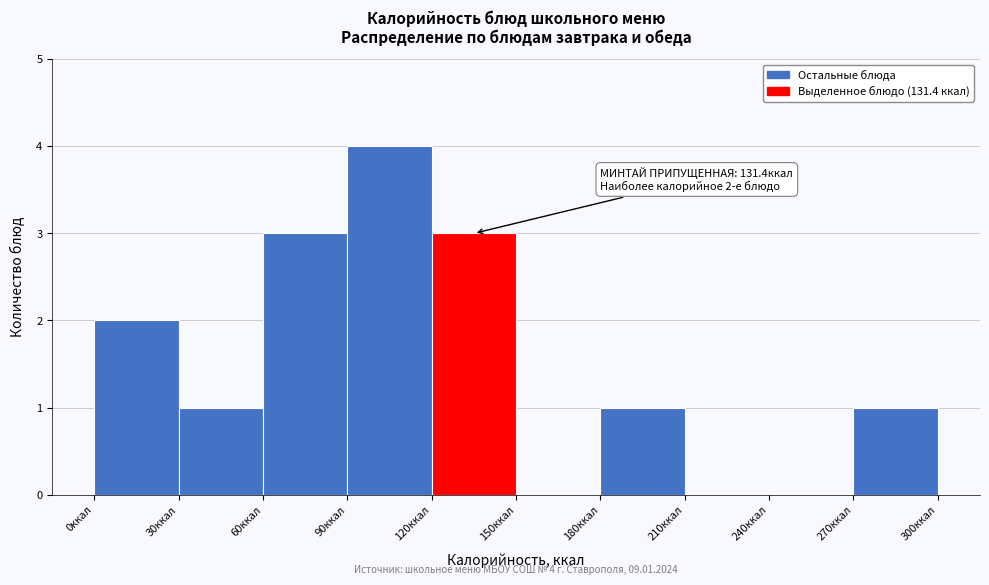

Over which range of the x-axis is the bar tallest?

90 to 120